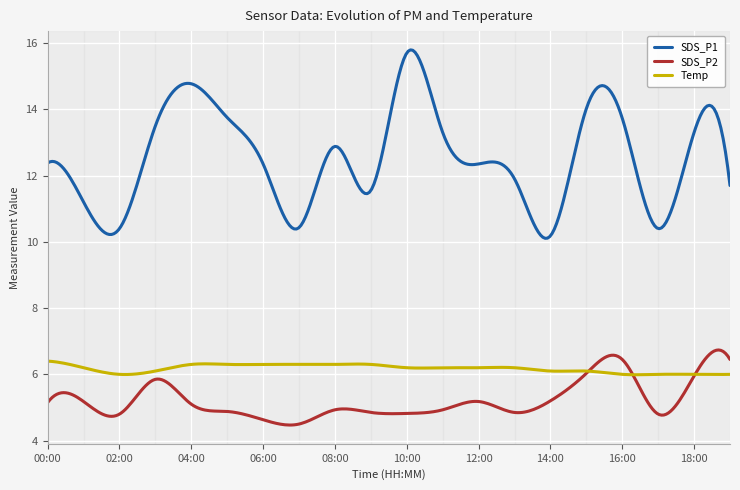

What is the maximum value for SDS_P2?

6.7